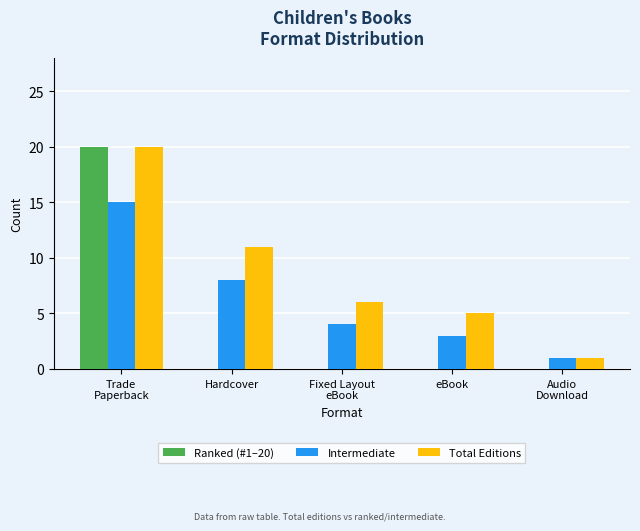

What is the average value of the Intermediate series?

6